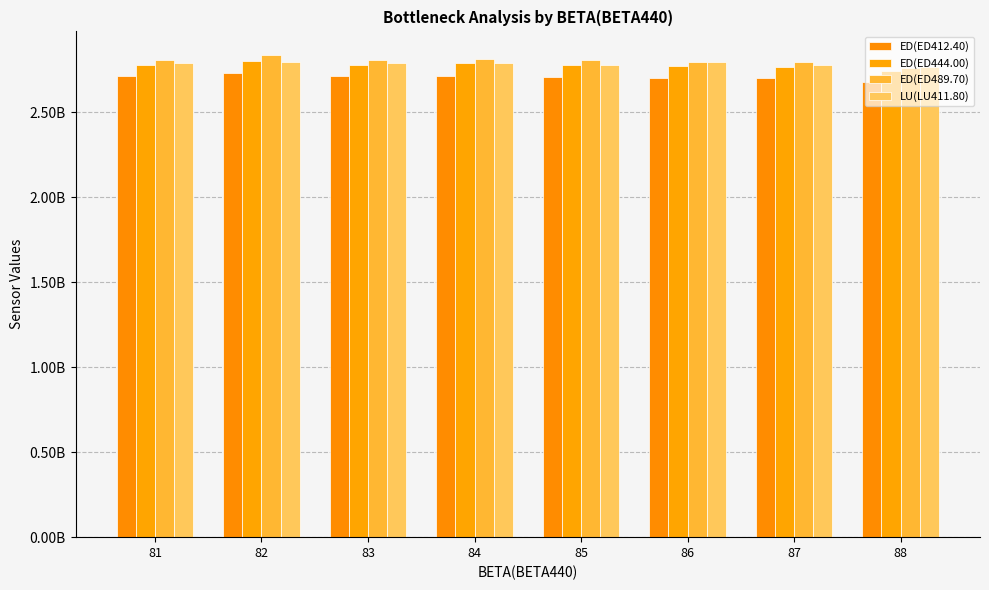

What is the sum of all ED(ED412.40) values?

21665359336.8